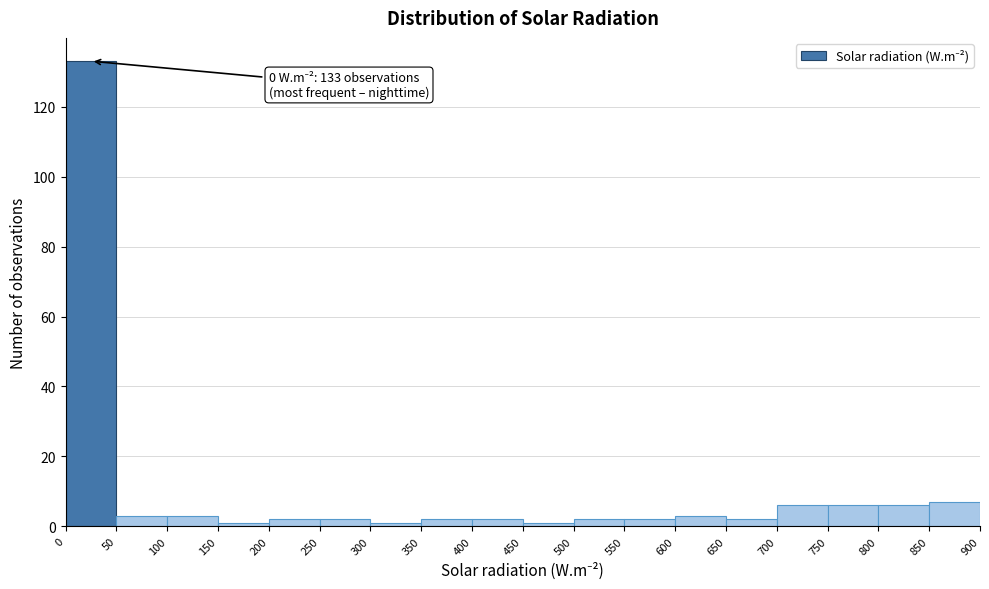

Over which range of the x-axis is the bar tallest?

0 to 50